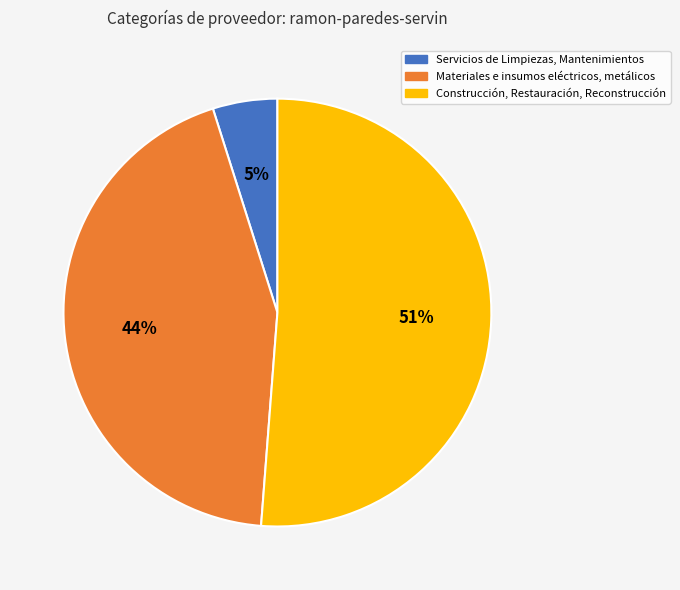

Is there a majority slice in this chart?

Yes